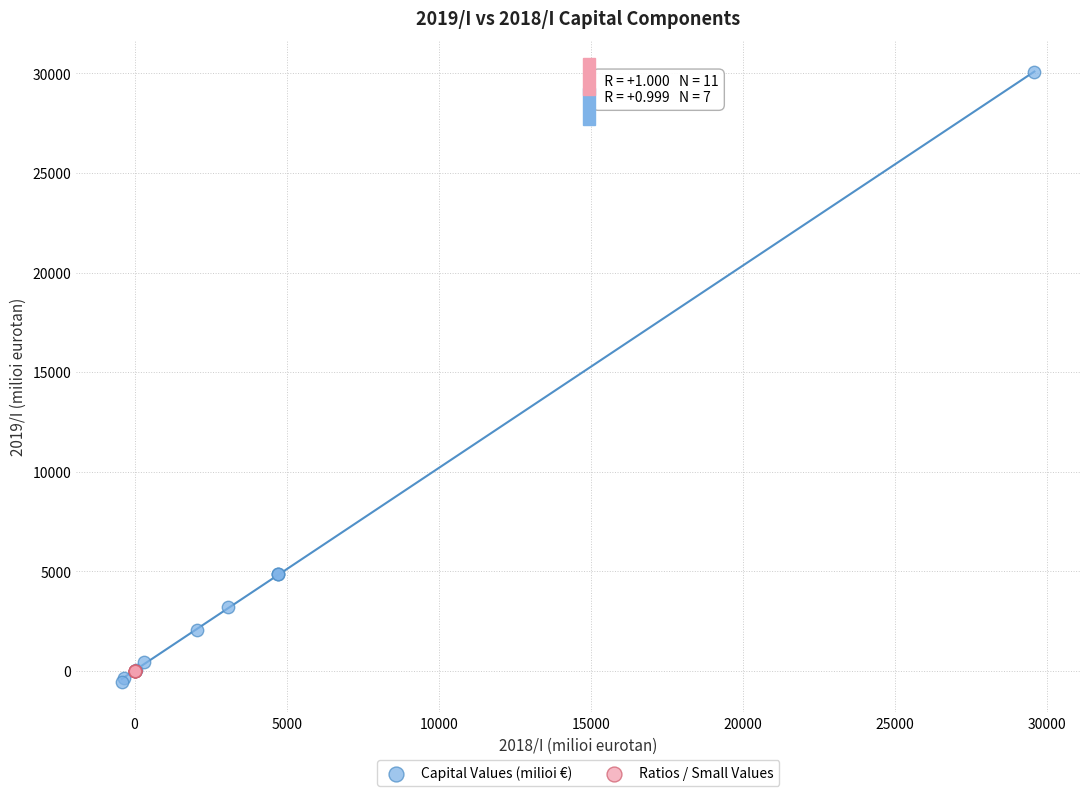

Which series contains the lowest Y value?

Capital Values (milioi €)